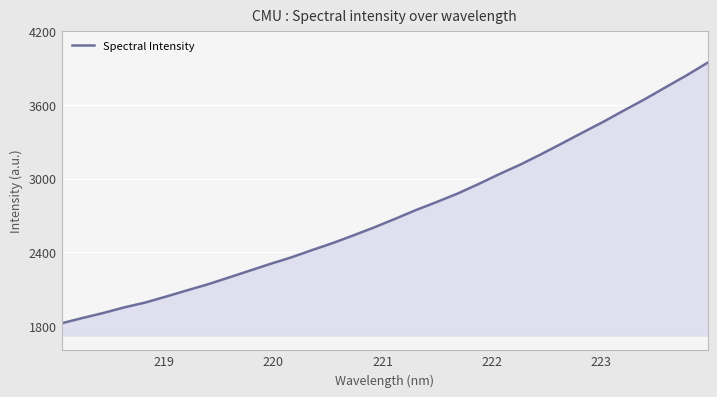

How many values are below 2672?

16